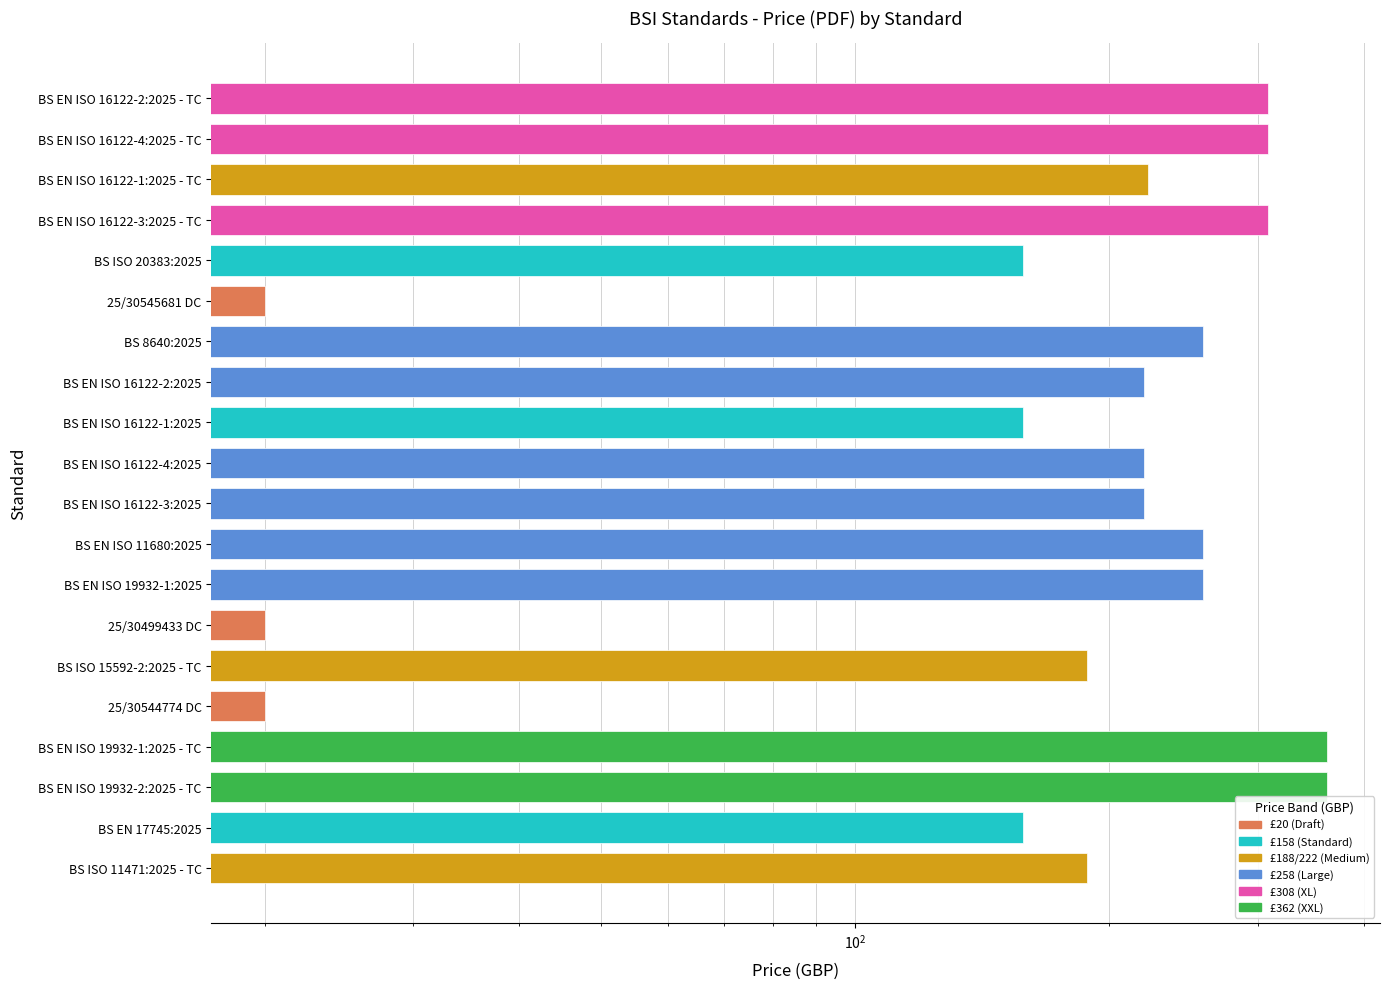

What is the difference between the values at BS EN ISO 16122-4:2025 and BS EN ISO 16122-2:2025 - TC?

88